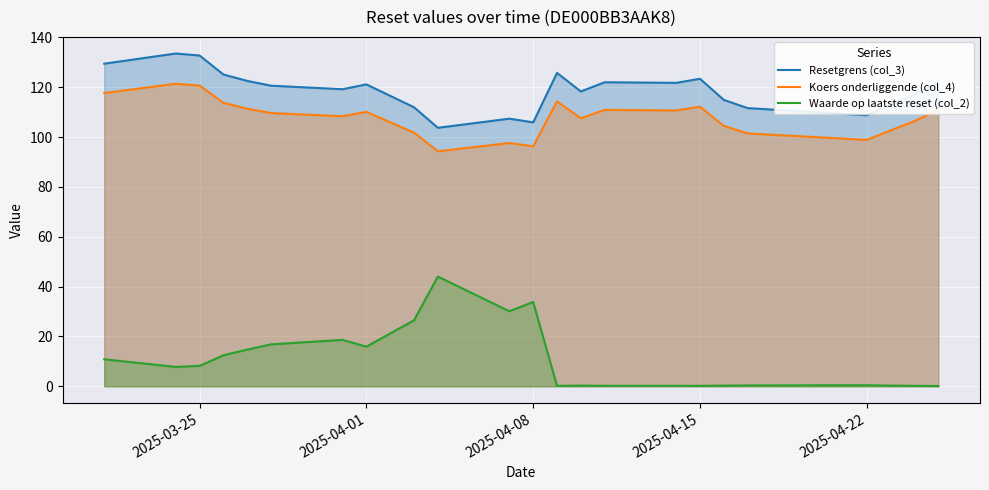

How many values in the Waarde op laatste reset (col_2) series exceed 7?

12